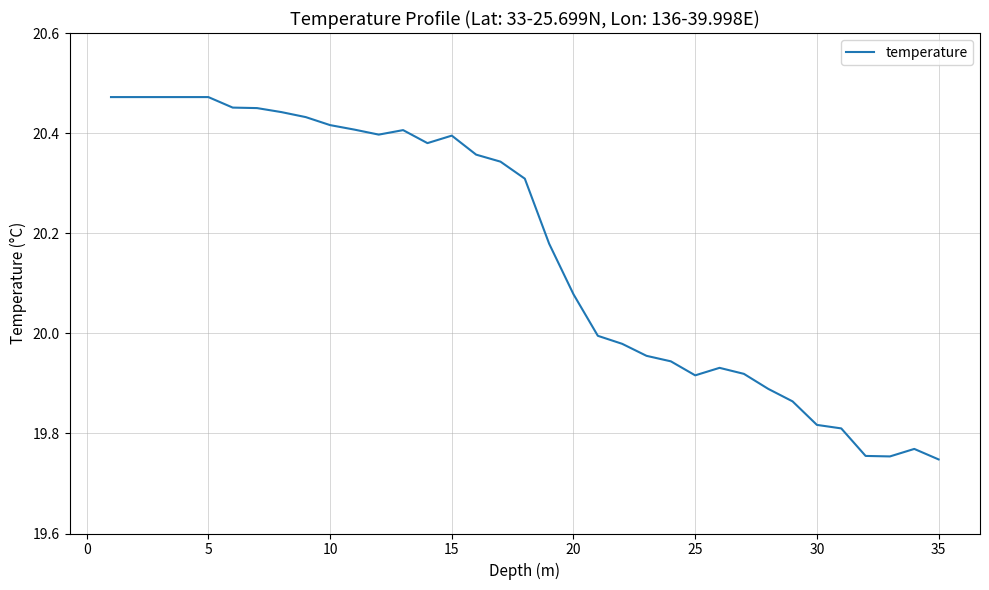

What is the difference between the maximum and minimum values?

0.7